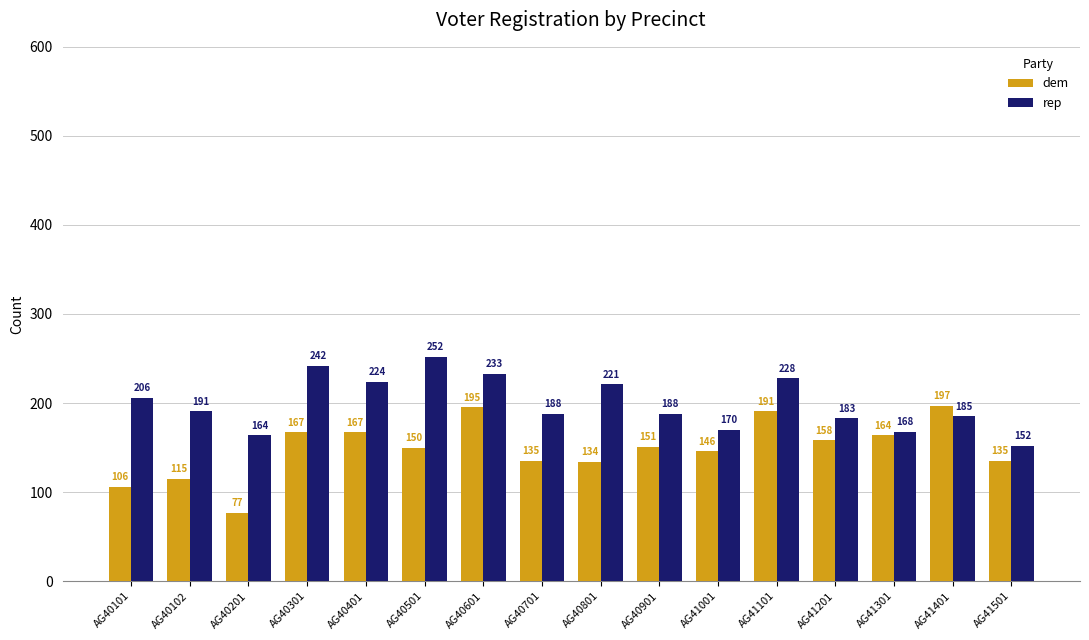

Where does the dem series first go above 151?

AG40301